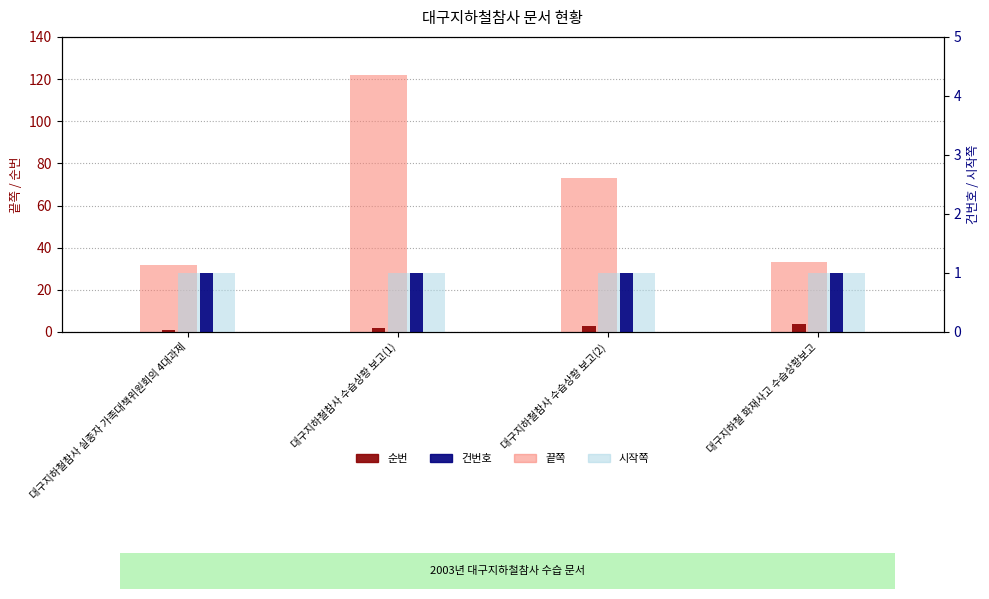

Reading right to left, what are all the values shown in this chart?

끝쪽: 대구지하철 화재사고 수습상황보고=33	대구지하철참사 수습상황 보고(2)=73	대구지하철참사 수습상황 보고(1)=122	대구지하철참사 실종자 가족대책위원회의 4대과제=32
순번: 대구지하철 화재사고 수습상황보고=4	대구지하철참사 수습상황 보고(2)=3	대구지하철참사 수습상황 보고(1)=2	대구지하철참사 실종자 가족대책위원회의 4대과제=1
시작쪽: 대구지하철 화재사고 수습상황보고=1	대구지하철참사 수습상황 보고(2)=1	대구지하철참사 수습상황 보고(1)=1	대구지하철참사 실종자 가족대책위원회의 4대과제=1
건번호: 대구지하철 화재사고 수습상황보고=1	대구지하철참사 수습상황 보고(2)=1	대구지하철참사 수습상황 보고(1)=1	대구지하철참사 실종자 가족대책위원회의 4대과제=1